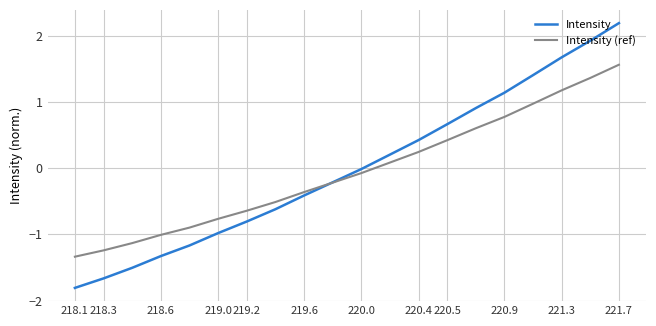

Rank the series by their maximum value, from highest to lowest.

Intensity, Intensity (ref)